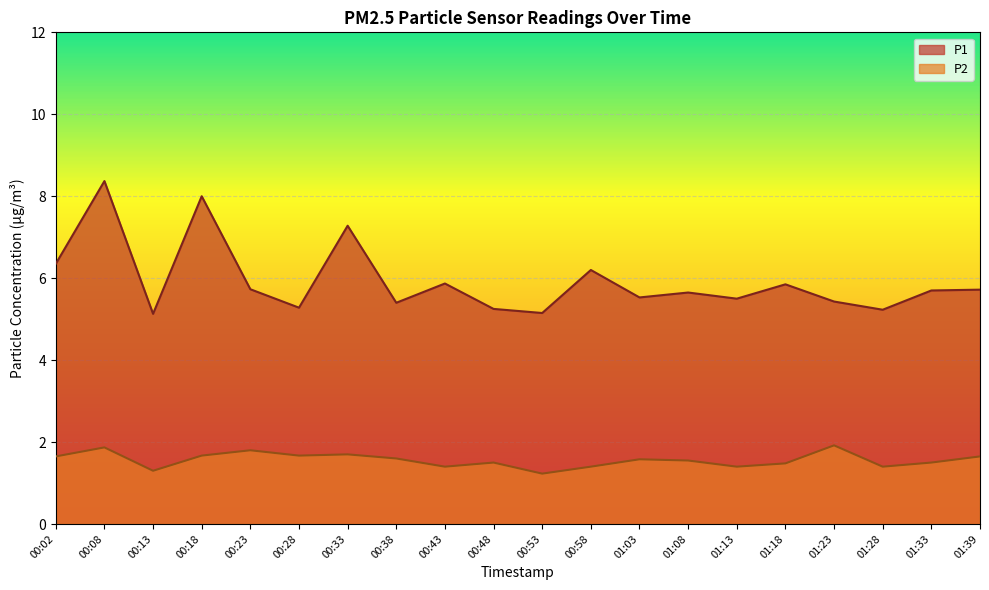

True or false: P2 has more than 2 interior local peaks.

True